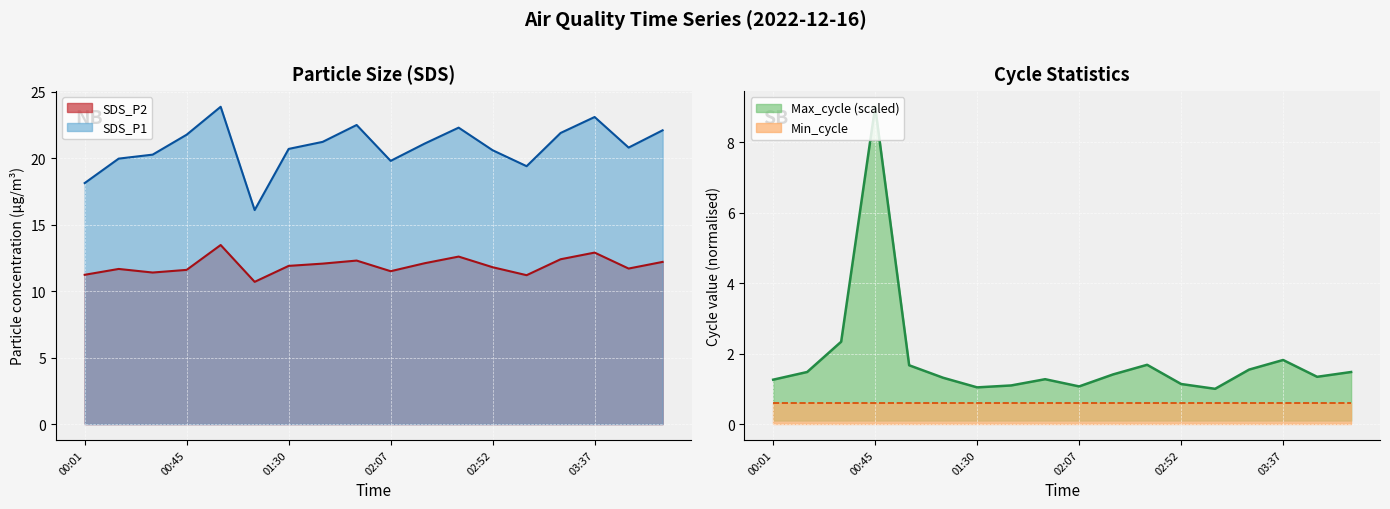

The SDS_P2 series shows 16.9 at 00:01. True or false?

False